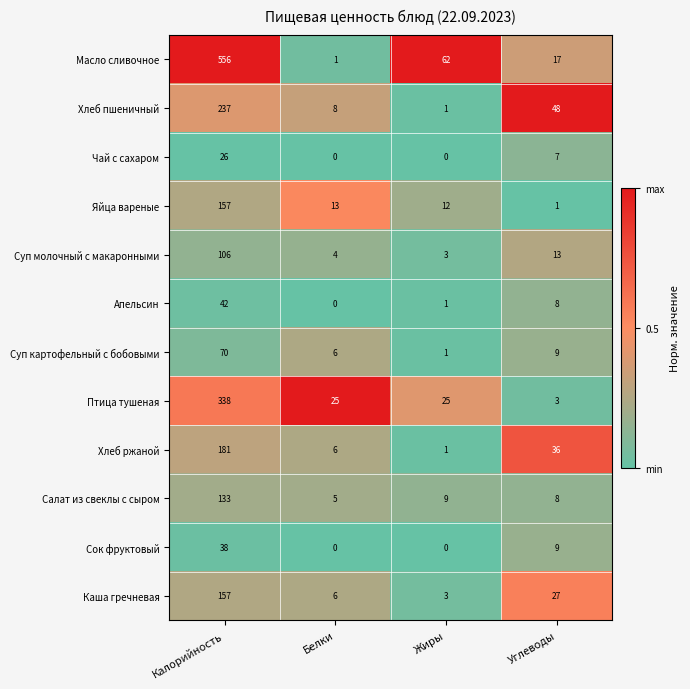

Which series has the widest spread of values?

Масло сливочное